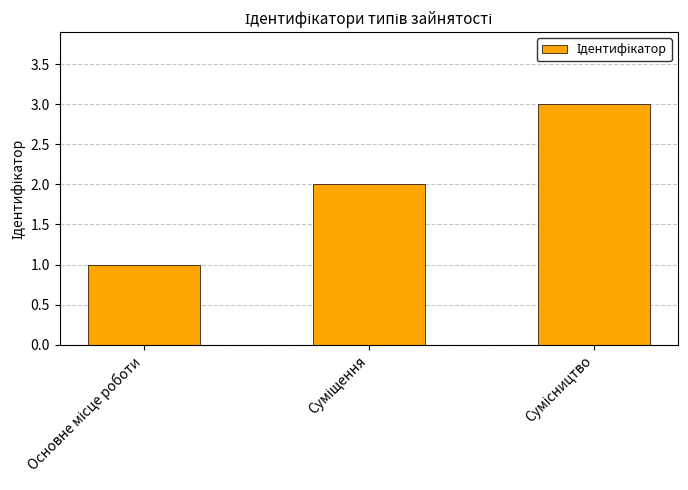

What is the maximum value shown in the chart?

3